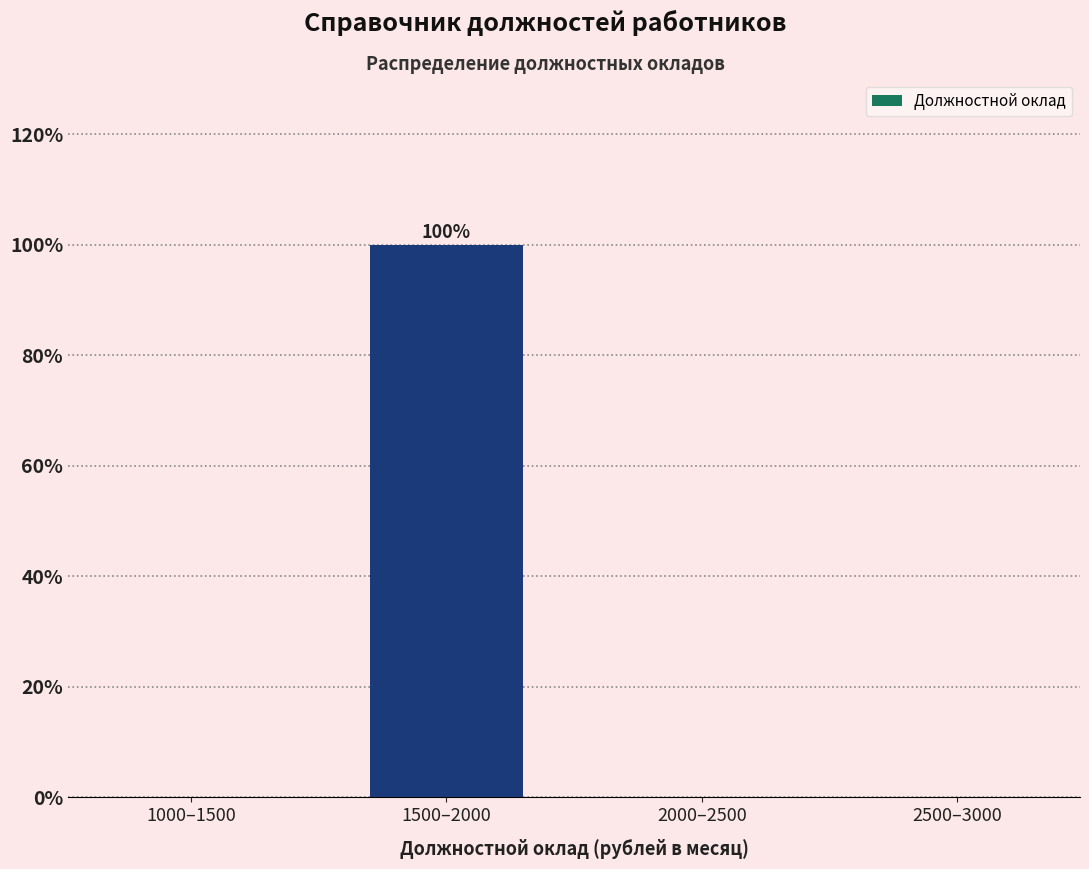

Reading left to right, what are all the values shown in this chart?

1000–1500=0	1500–2000=100	2000–2500=0	2500–3000=0